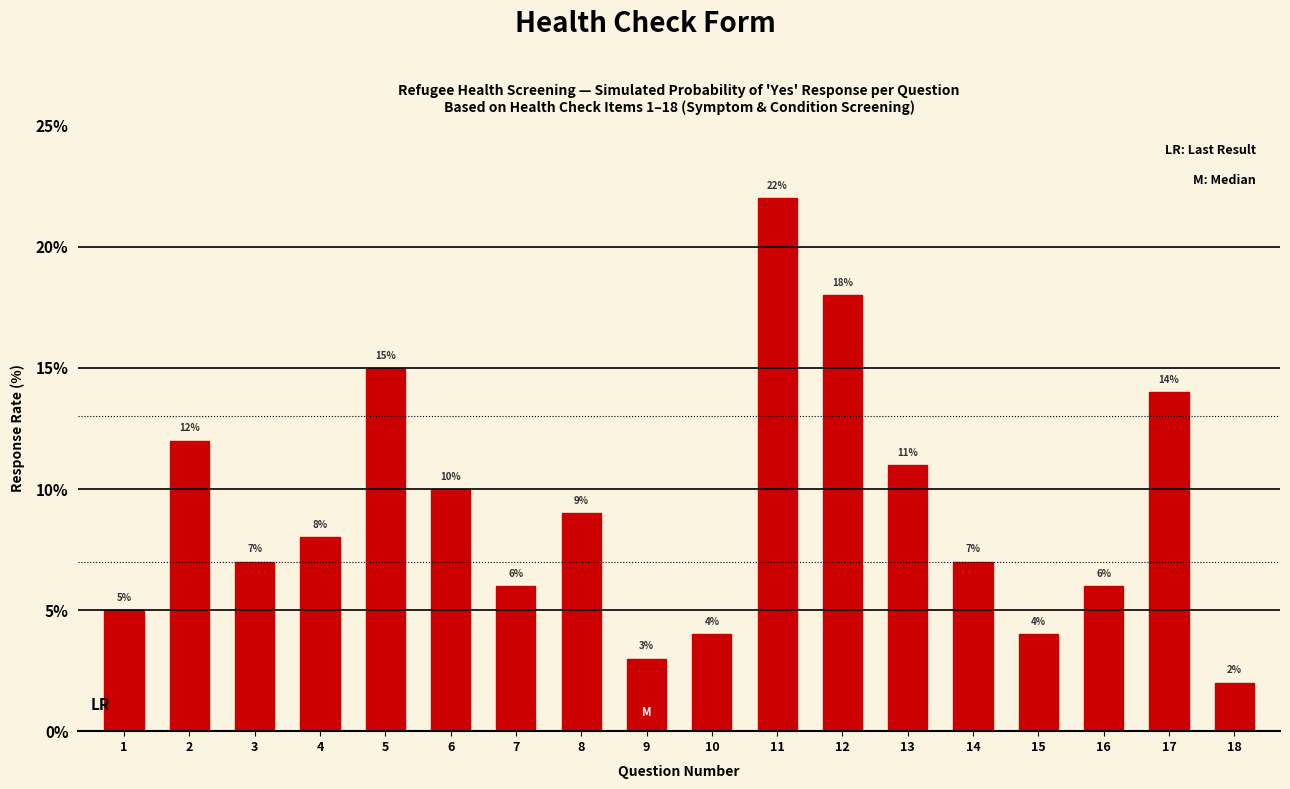

Reading left to right, what are all the values shown in this chart?

5	12	7	8	15	10	6	9	3	4	22	18	11	7	4	6	14	2